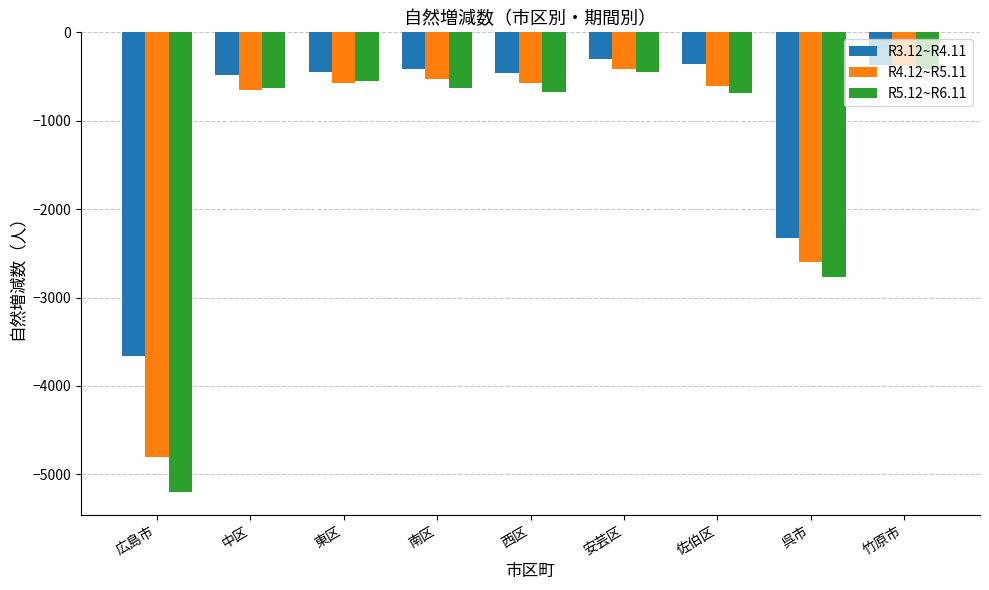

How many categories are shown in the chart?

9